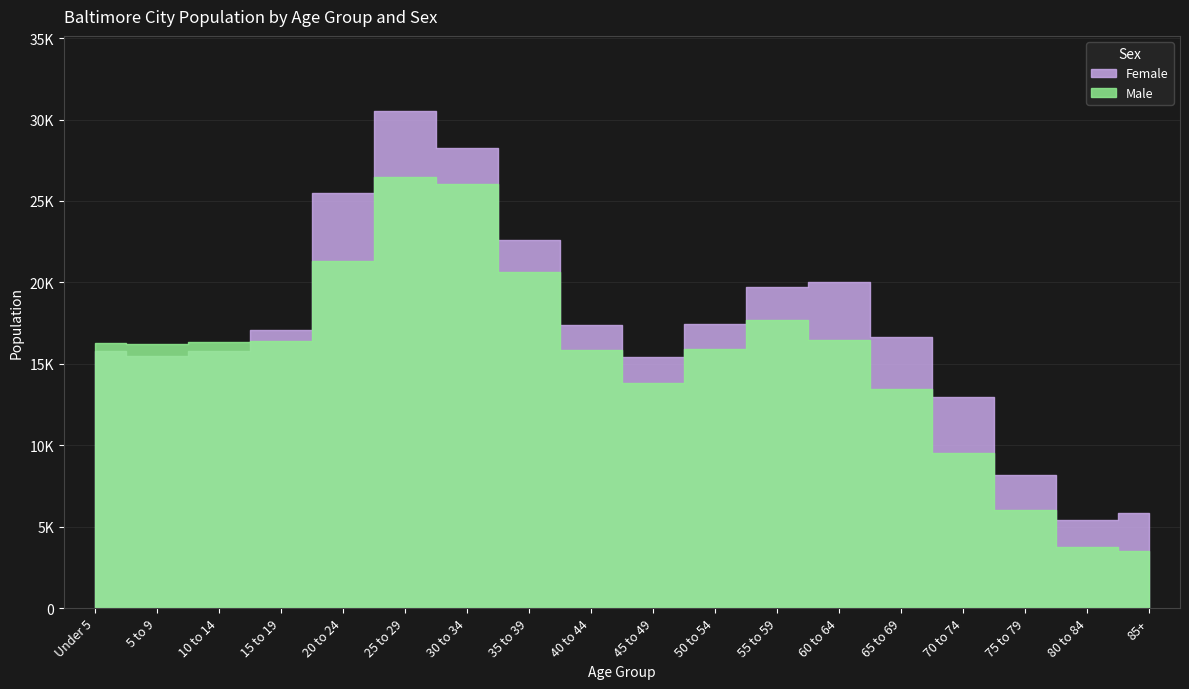

Reading right to left, extract all data points from this chart.

Male: 3509	3738	6002	9504	13445	16485	17698	15897	13849	15863	20627	26057	26477	21303	16383	16340	16234	16278
Female: 5833	5379	8141	12947	16662	20018	19737	17428	15423	17361	22611	28228	30554	25508	17096	15812	15501	15780